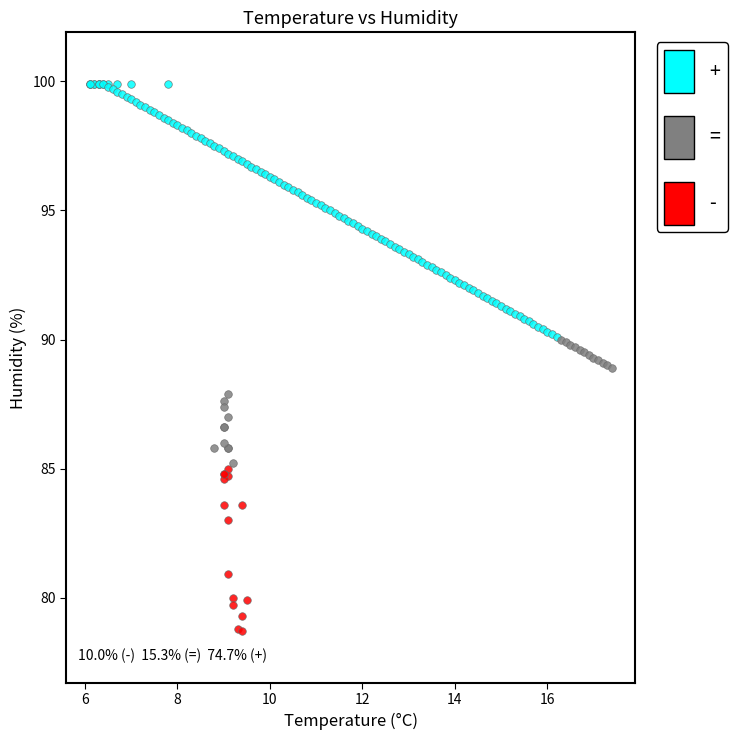

Which series has the widest spread of Y values?

+